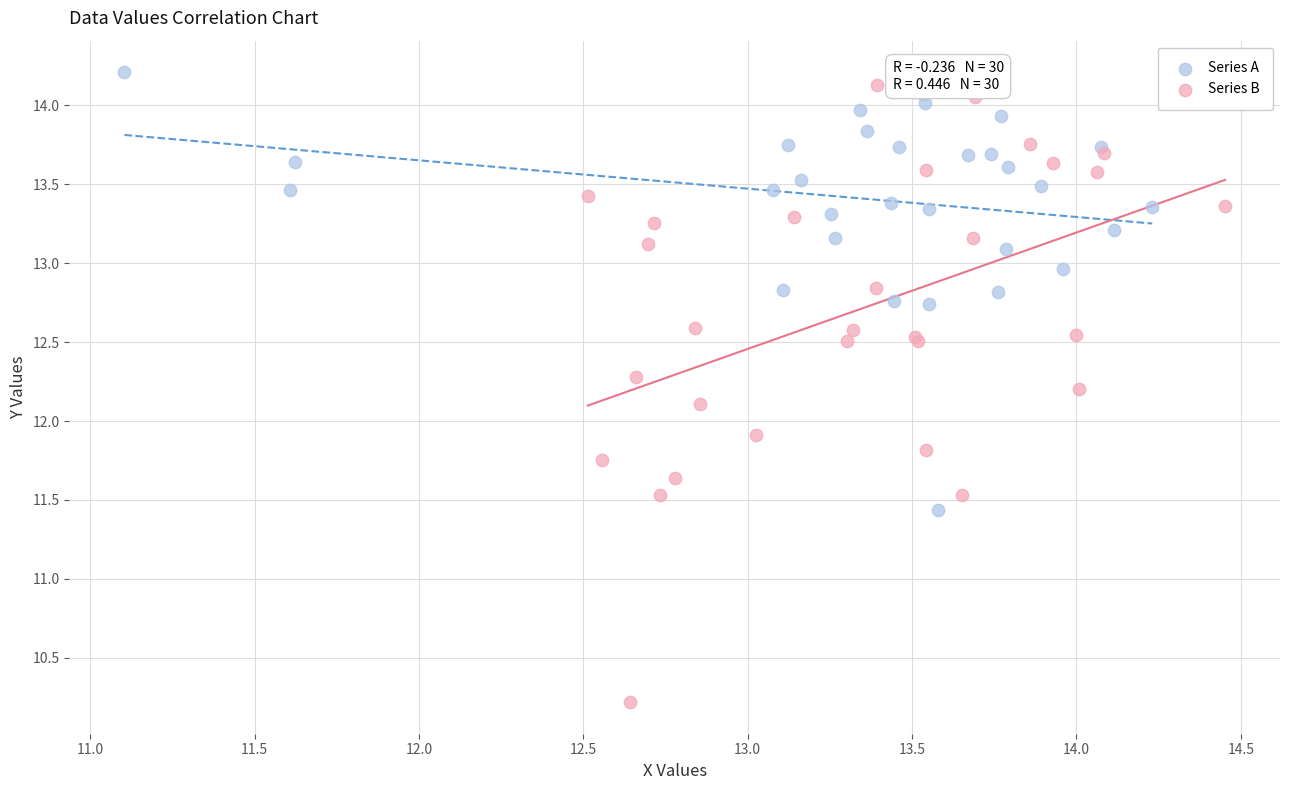

Which series has the widest spread of Y values?

Series B